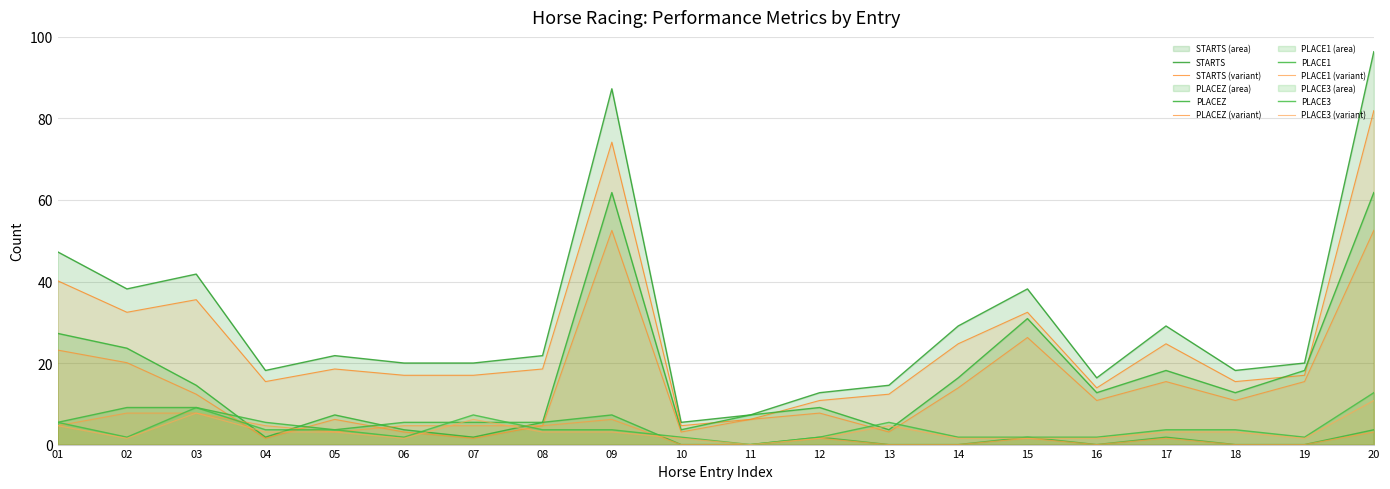

At which label is PLACE1 closest to 4?

05